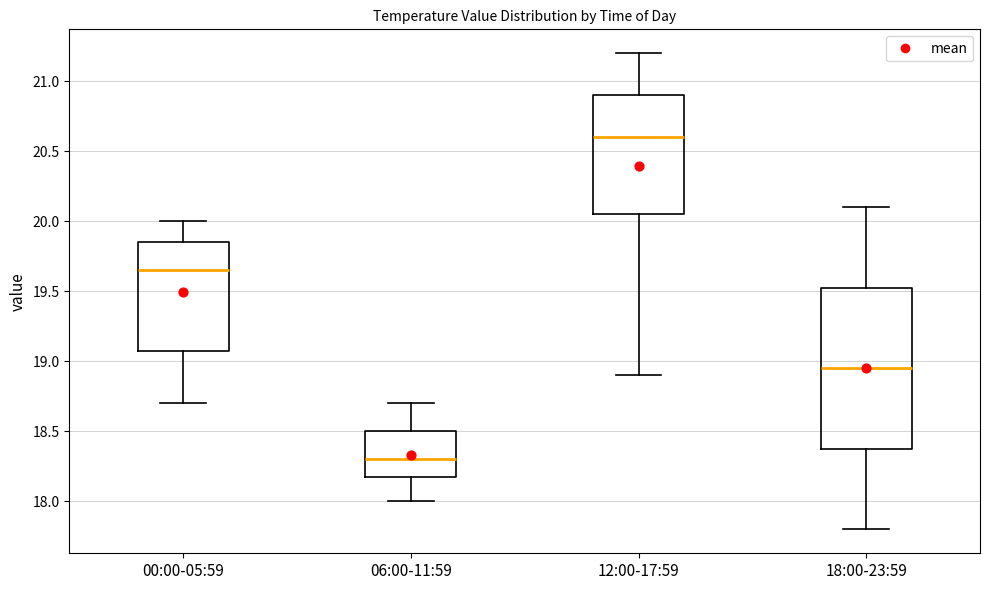

Which box is the tallest, from its lower edge to its upper edge?

18:00-23:59